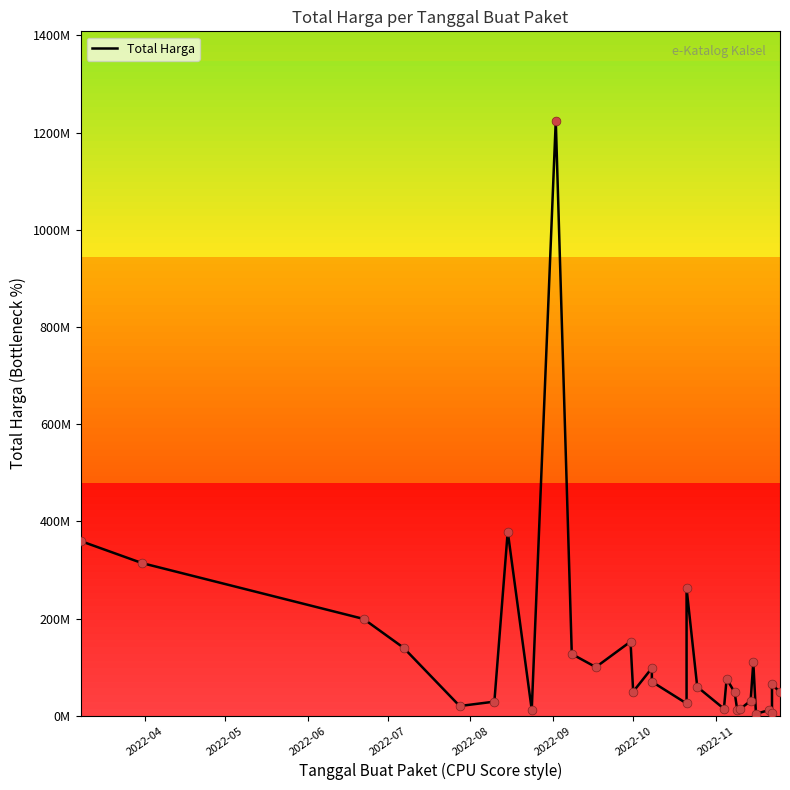

Which has a higher value, 2022-09 or 2022-08?

2022-09